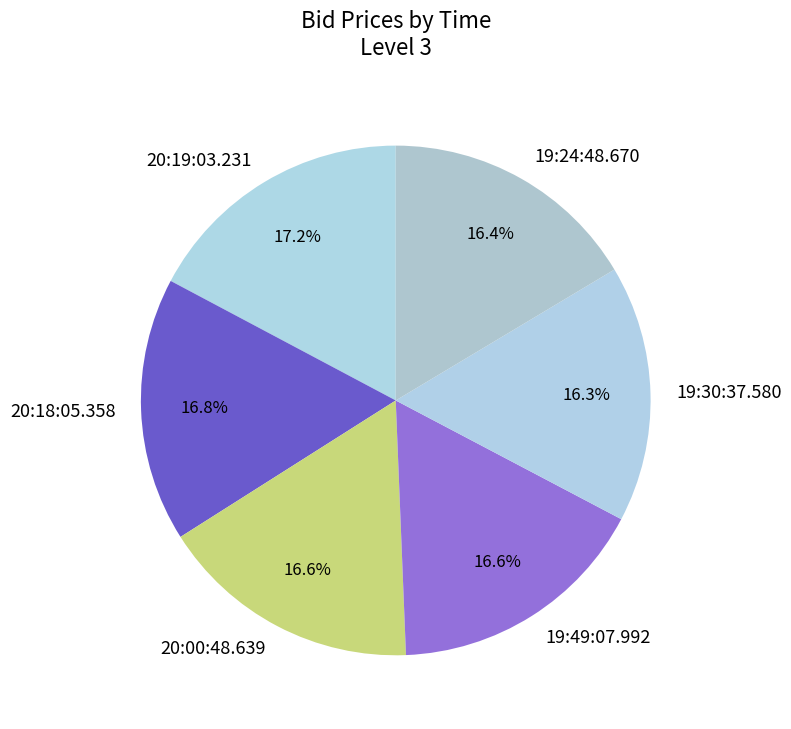

What is the ratio of the value at 19:30:37.580 to the value at 20:18:05.358?

1.0